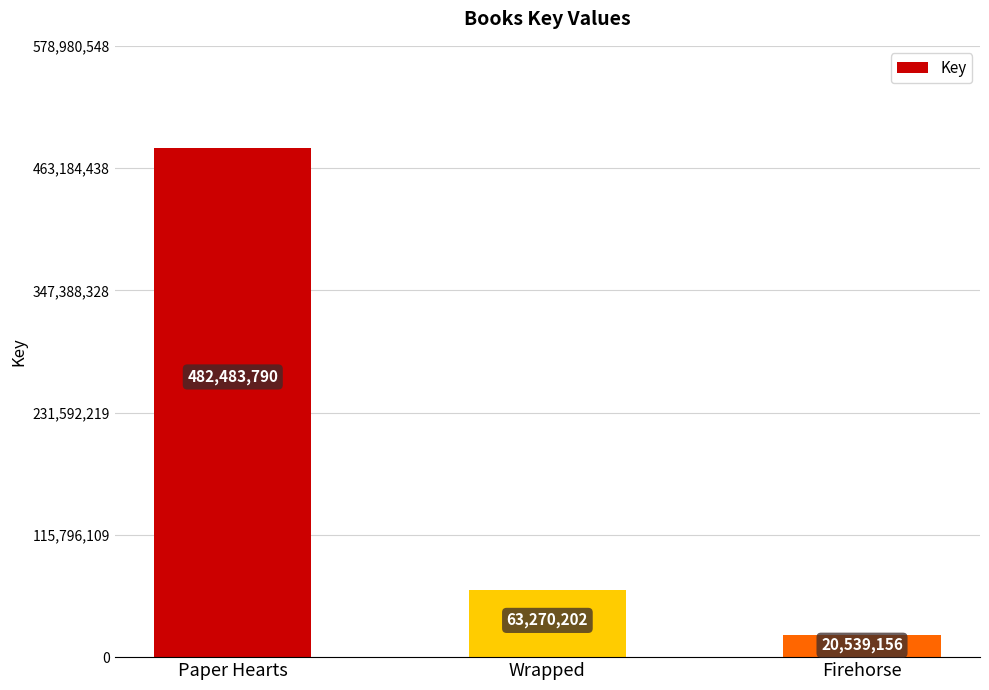

Reading right to left, extract all data points from this chart.

20539156	63270202	482483790